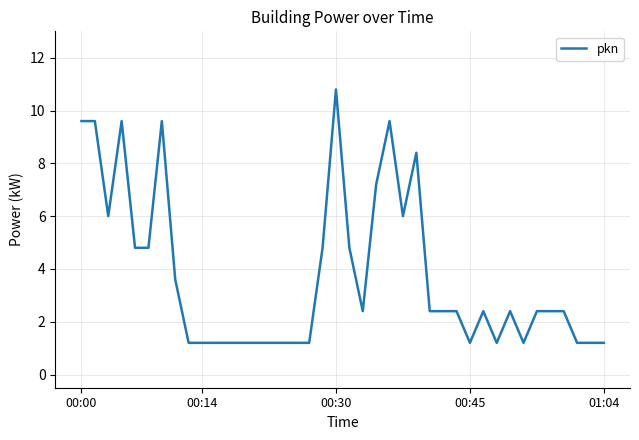

What is the minimum value shown in the chart?

1.2